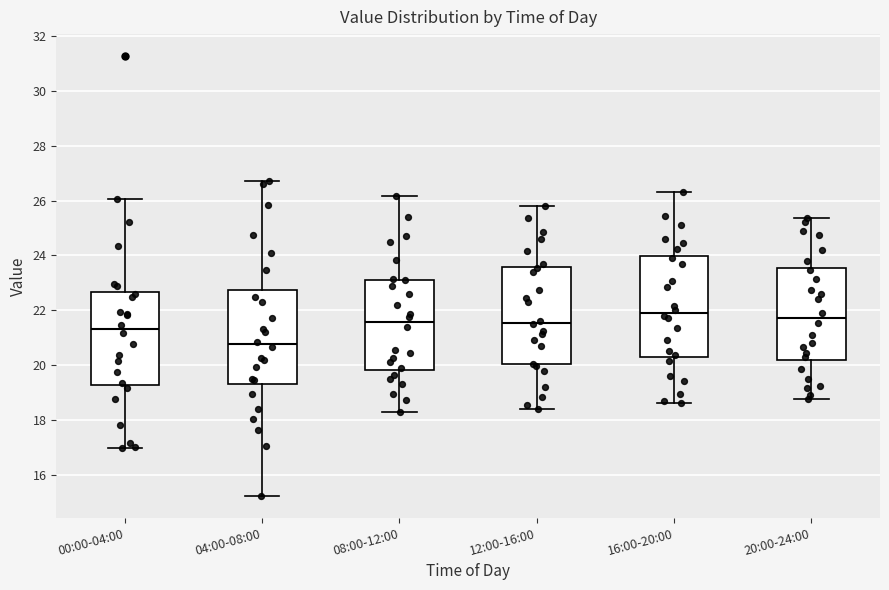

Reading left to right, transcribe this box plot: for each box, give where its median line is, the range the box spans, and where its two whiskers end, as read against the y-axis. The values are not printed on the chart, so give them approximately, as read against the axis.

00:00-04:00: median 21.4, box 19.2 to 22.6, whiskers 17.0 to 26.0
04:00-08:00: median 20.8, box 19.4 to 22.8, whiskers 15.2 to 26.8
08:00-12:00: median 21.6, box 19.8 to 23.2, whiskers 18.4 to 26.2
12:00-16:00: median 21.6, box 20.0 to 23.6, whiskers 18.4 to 25.8
16:00-20:00: median 22.0, box 20.4 to 24.0, whiskers 18.6 to 26.4
20:00-24:00: median 21.8, box 20.2 to 23.6, whiskers 18.8 to 25.4